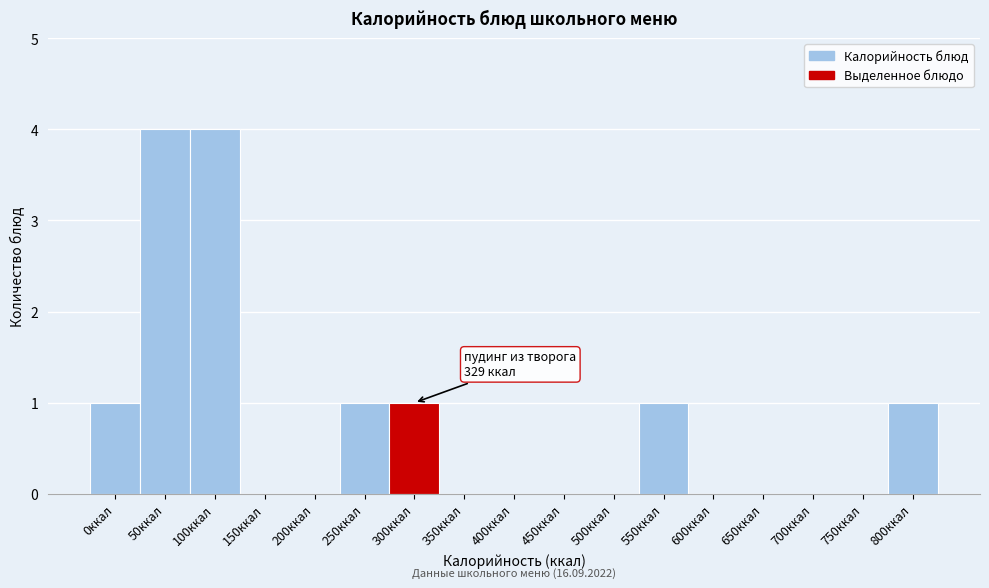

Reading left to right, list all the values displayed in this chart.

0ккал=1	50ккал=4	100ккал=4	150ккал=0	200ккал=0	250ккал=1	300ккал=1	350ккал=0	400ккал=0	450ккал=0	500ккал=0	550ккал=1	600ккал=0	650ккал=0	700ккал=0	750ккал=0	800ккал=1